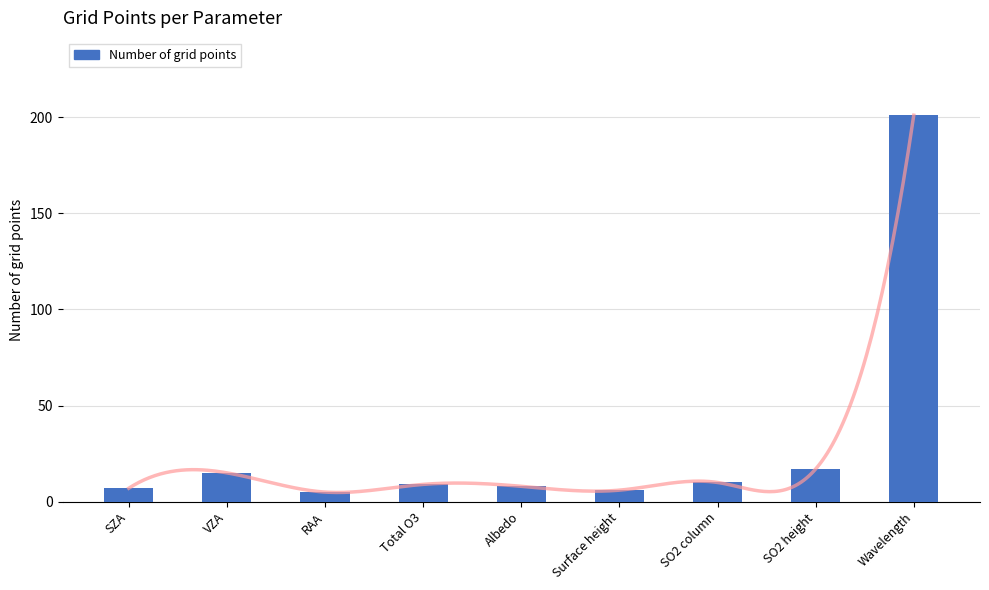

What is the value of the 8th bar from the left?

17